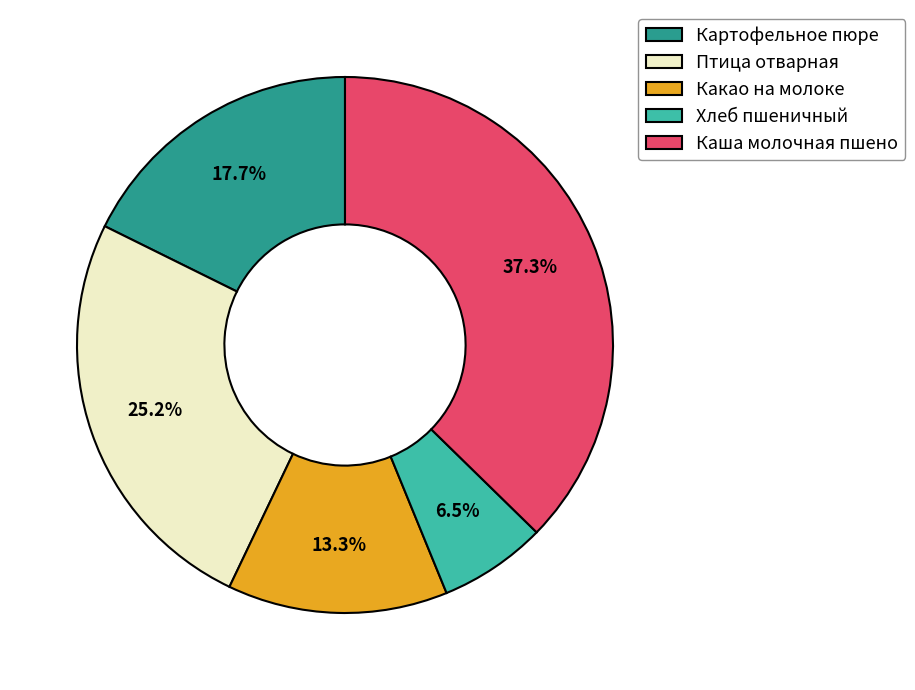

How much of the chart is everything except Птица отварная?

74.8%